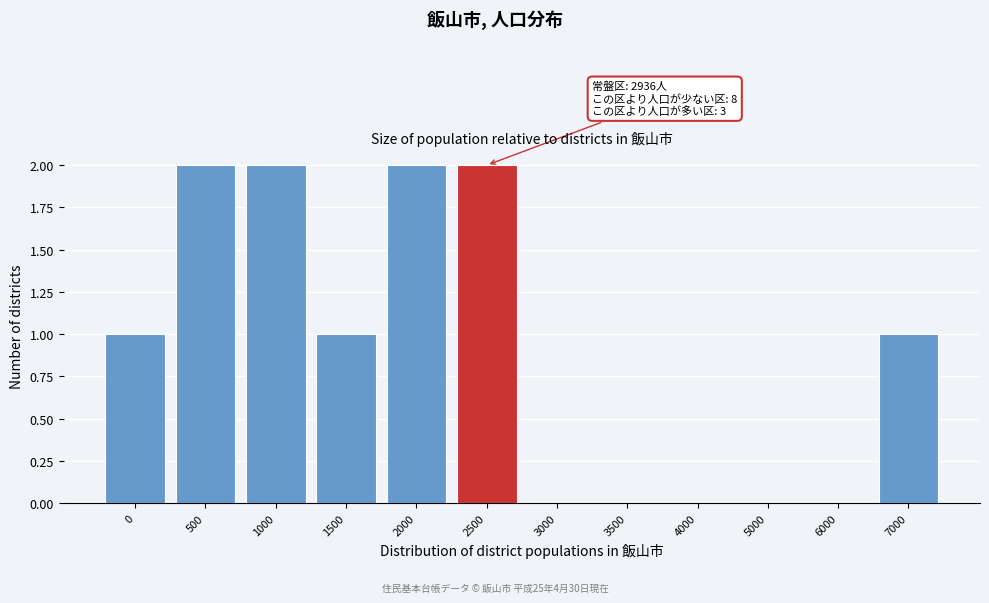

Reading right to left, extract all data points from this chart.

7000=1	6000=0	5000=0	4000=0	3500=0	3000=0	2500=2	2000=2	1500=1	1000=2	500=2	0=1